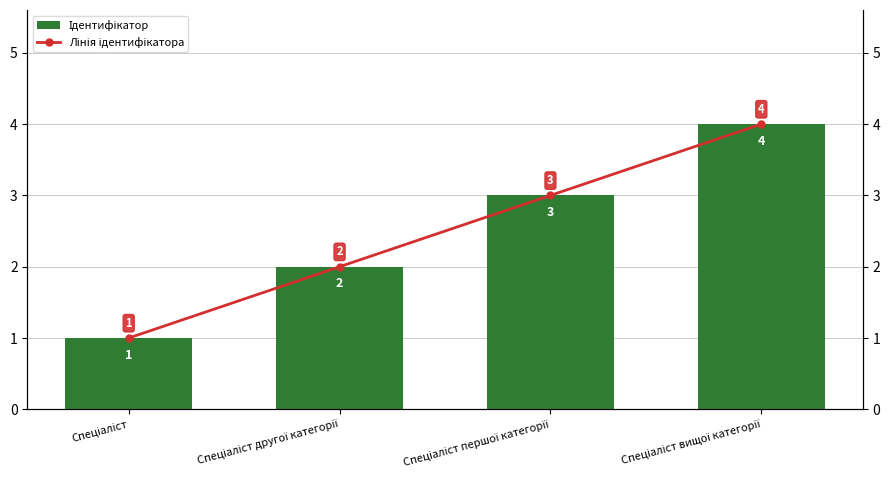

Which series has the largest range (max minus min)?

Ідентифікатор